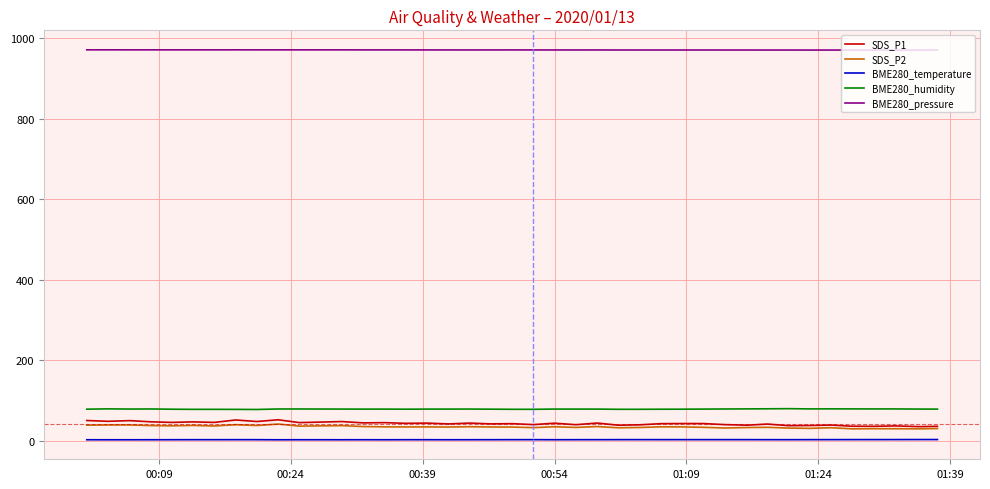

Which series has the largest total across all categories?

BME280_pressure